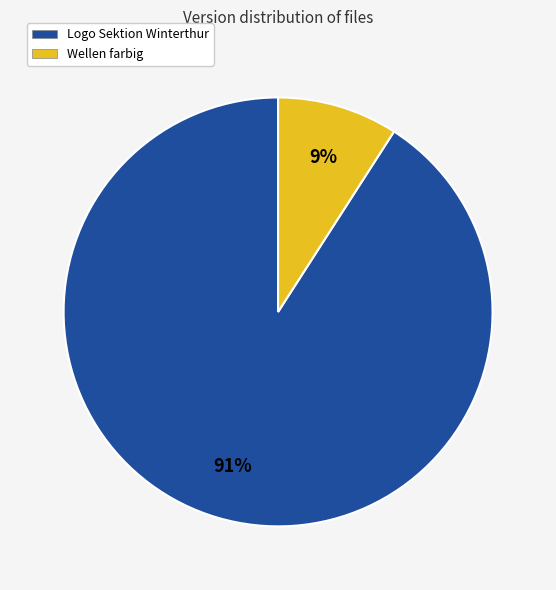

Is it true that Wellen farbig is 9% of the pie?

True